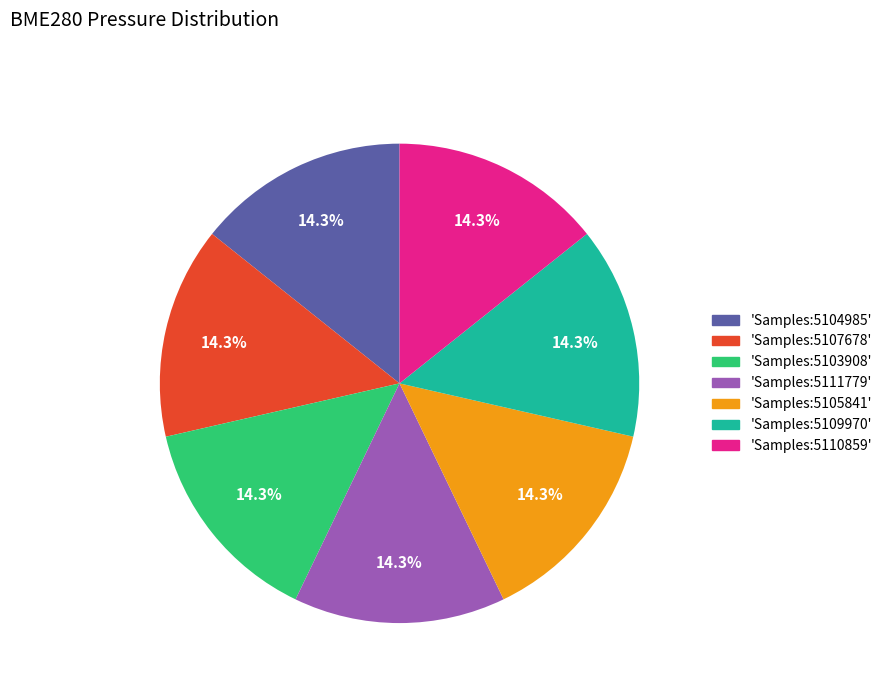

Is there a majority slice in this chart?

No